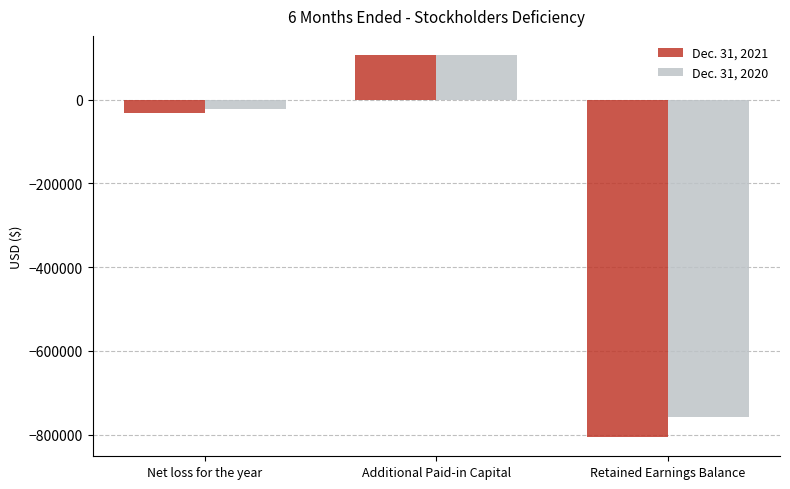

Where does the Dec. 31, 2021 series first go above -31674?

Additional Paid-in Capital